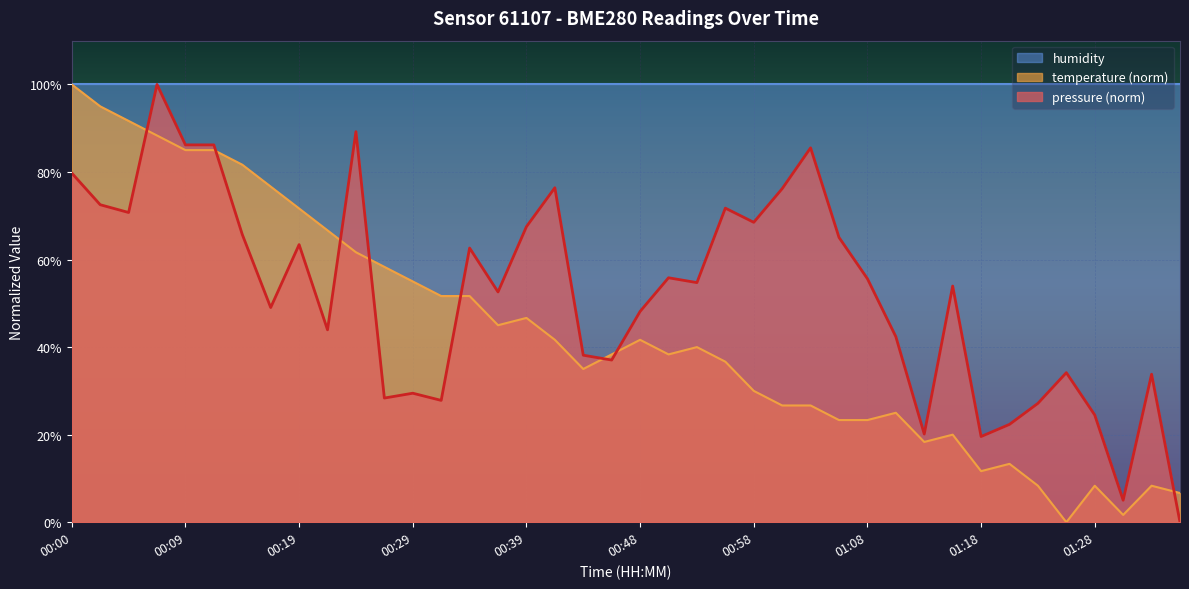

Read the temperature value at 00:05.

91.7